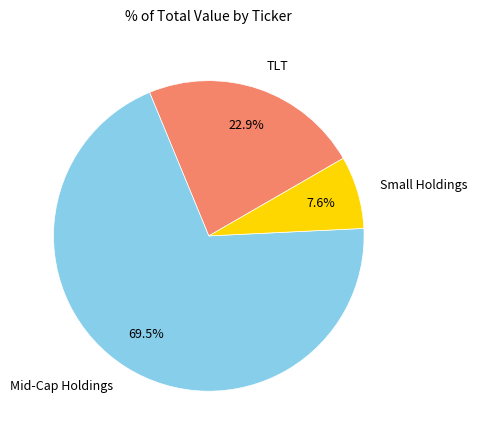

Which category has the smallest portion of the pie?

Small Holdings